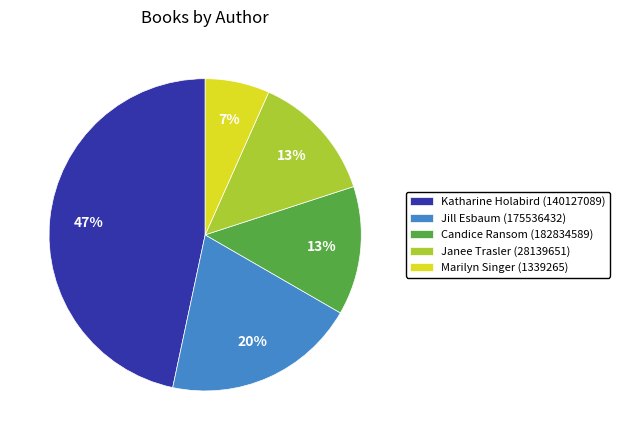

To the nearest percent, what percentage of the pie is Candice Ransom (182834589)?

13%